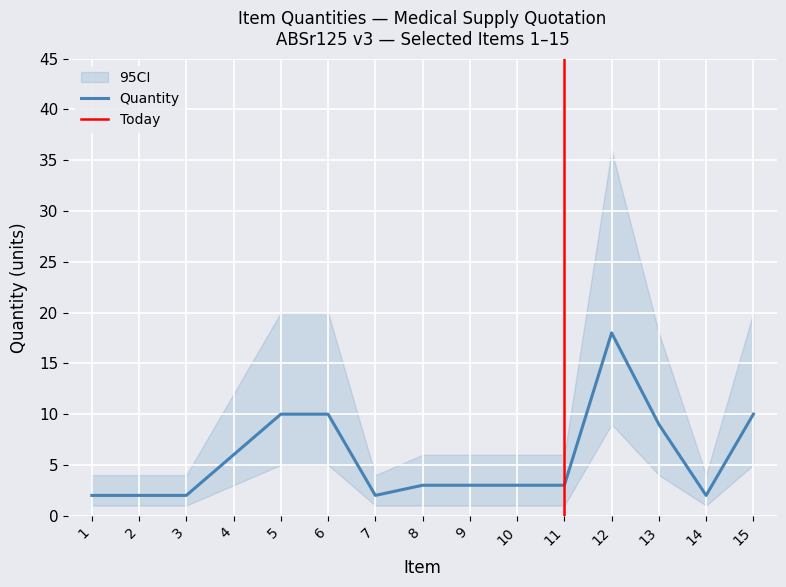

True or false: Quantity and Upper CI intersect in this chart.

False